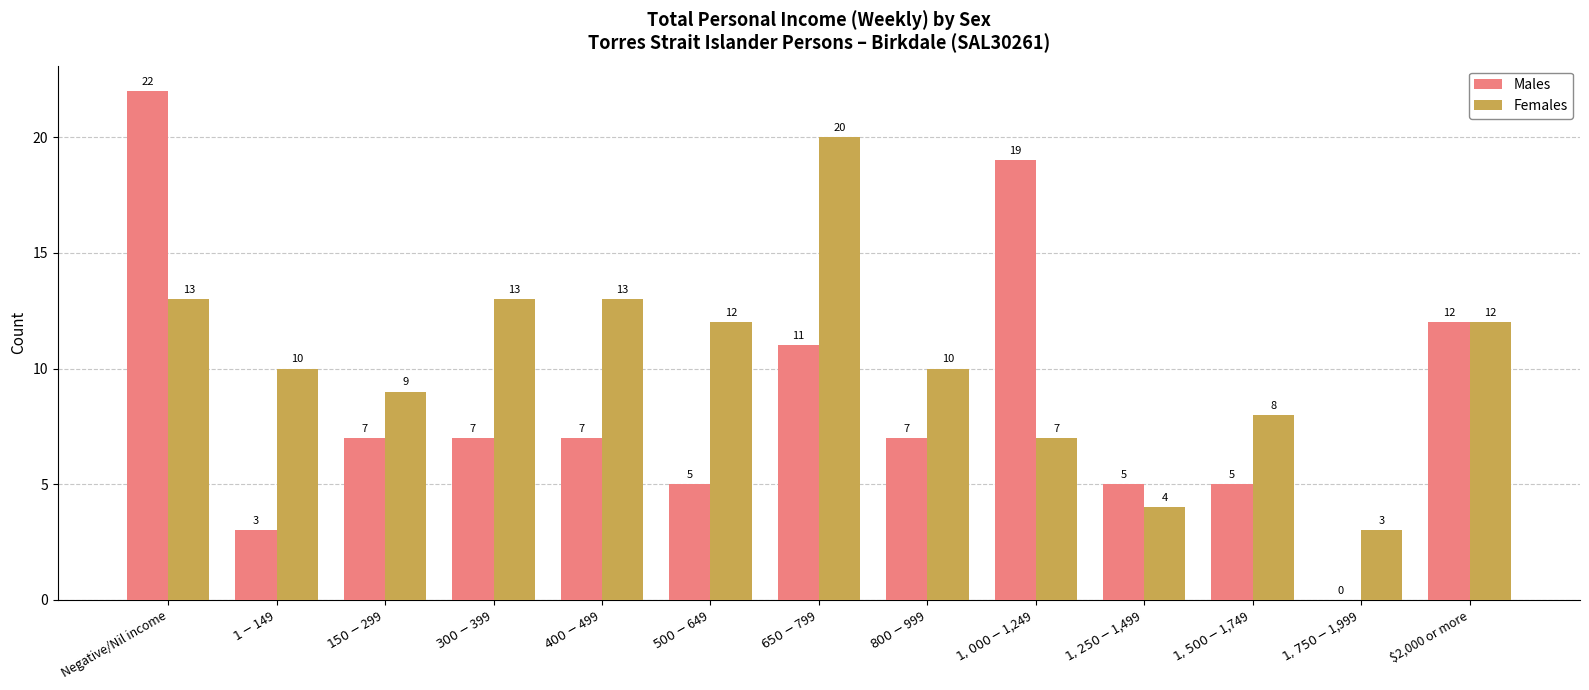

Reading left to right, transcribe all the data shown in this chart.

Males: 22	3	7	7	7	5	11	7	19	5	5	0	12
Females: 13	10	9	13	13	12	20	10	7	4	8	3	12